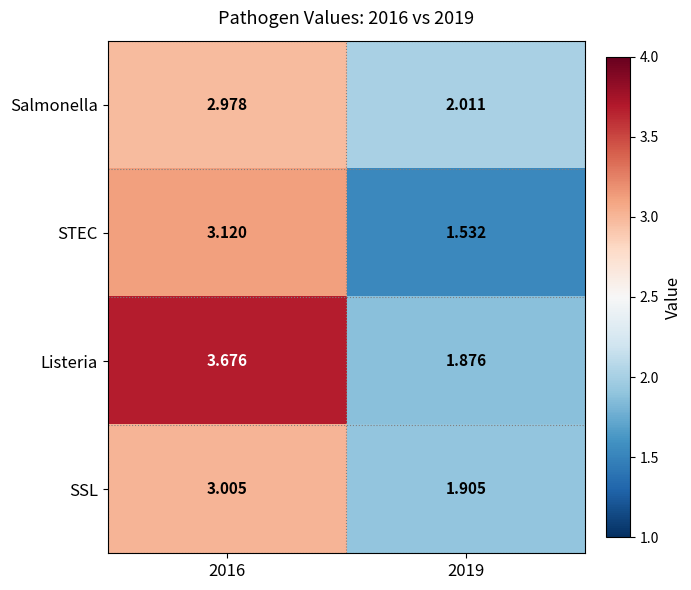

Rank the series by their maximum value, from lowest to highest.

Salmonella, SSL, STEC, Listeria